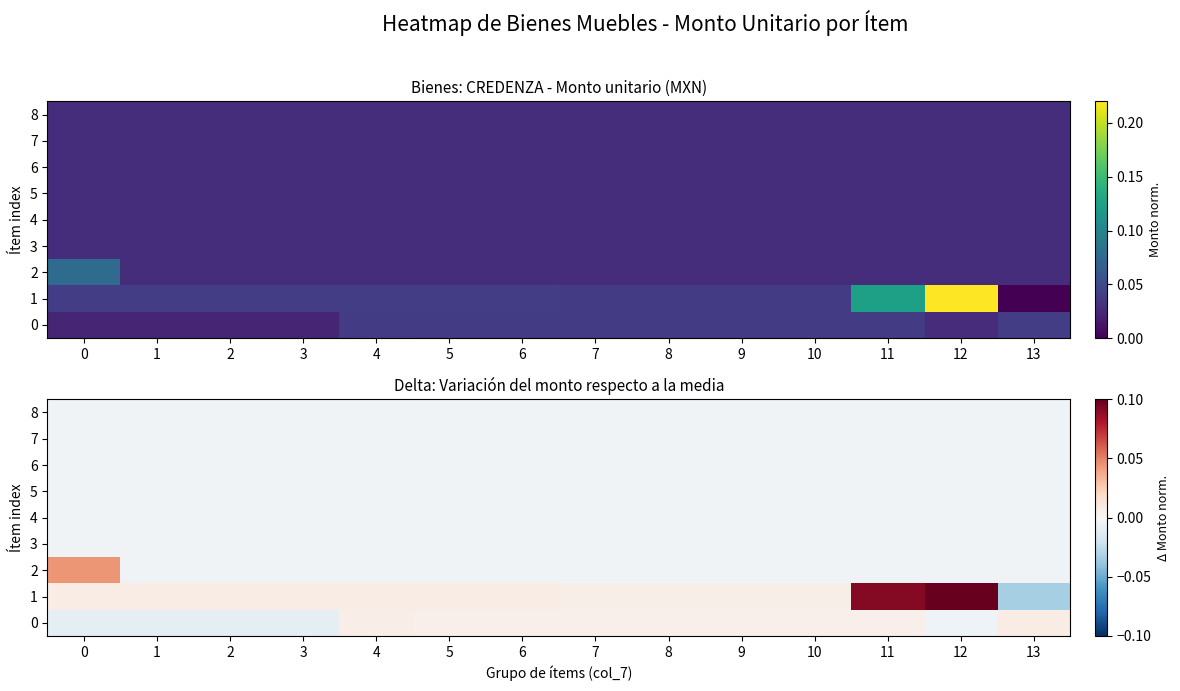

Is it true that 5 equals -0.0 at 12?

False